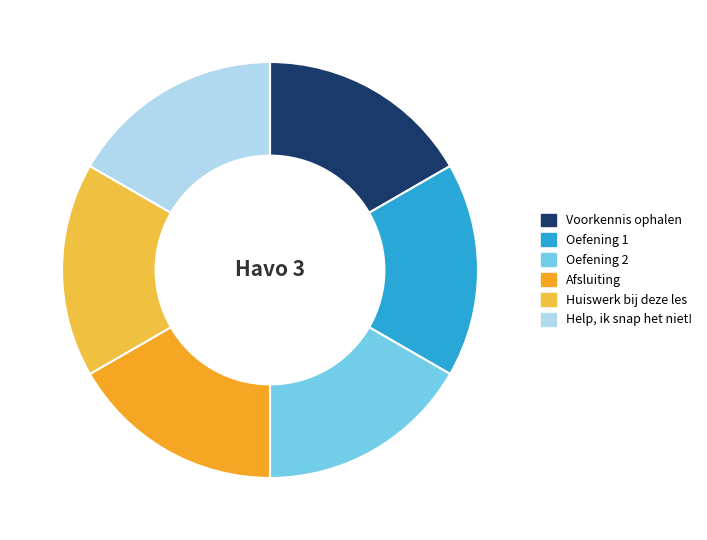

How many slices are in this pie chart?

6